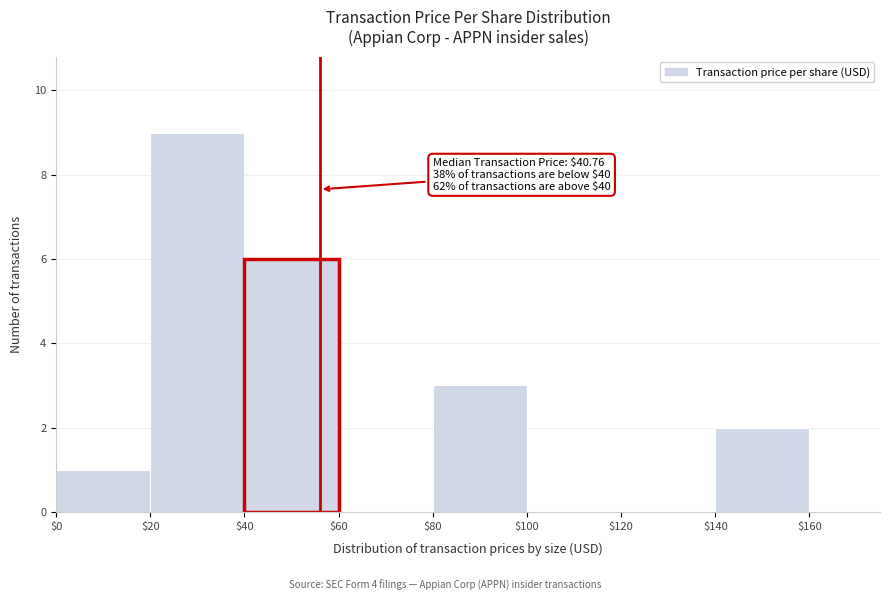

Over which range of the x-axis is the bar tallest?

$20 to $40